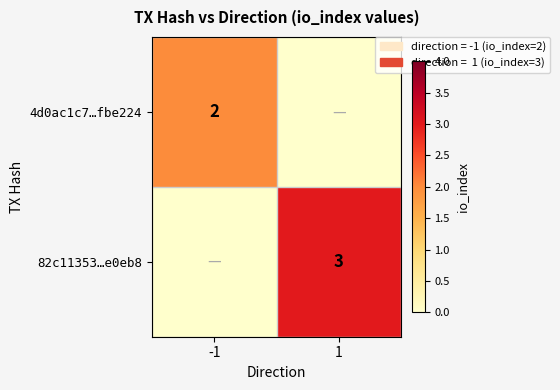

The 82c11353…e0eb8 series shows 3 at 1. True or false?

True